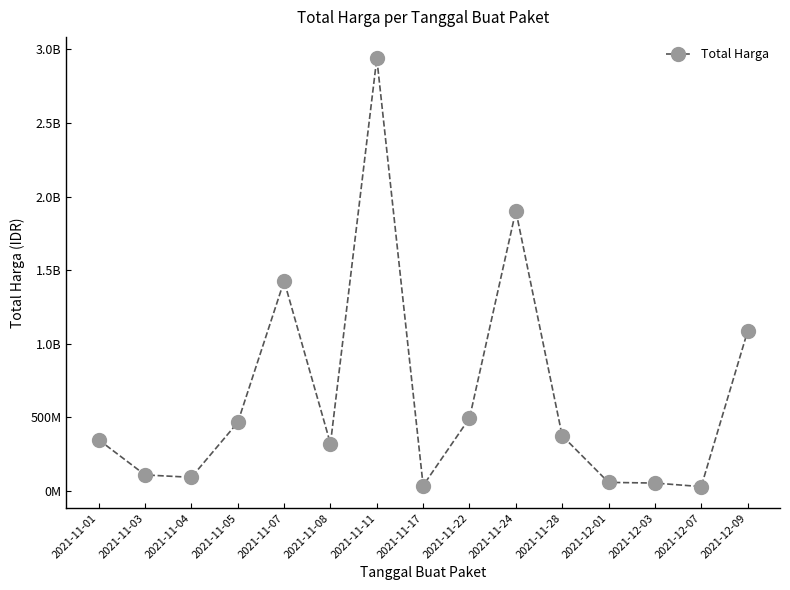

What position from the right is 2021-11-11?

9